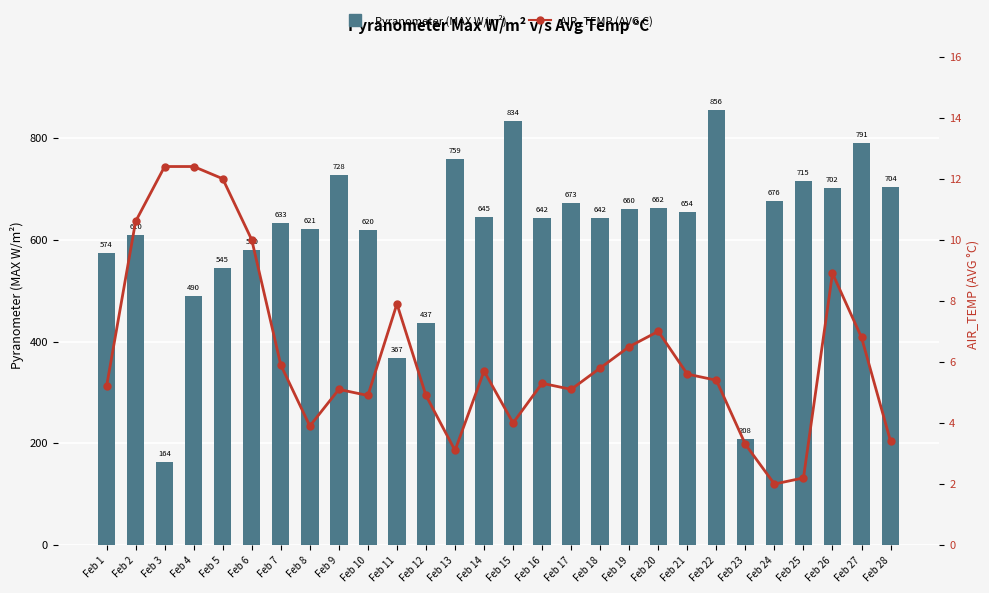

What is the difference between the maximum and minimum values in the AIR_TEMP (AVG C) series?

10.4